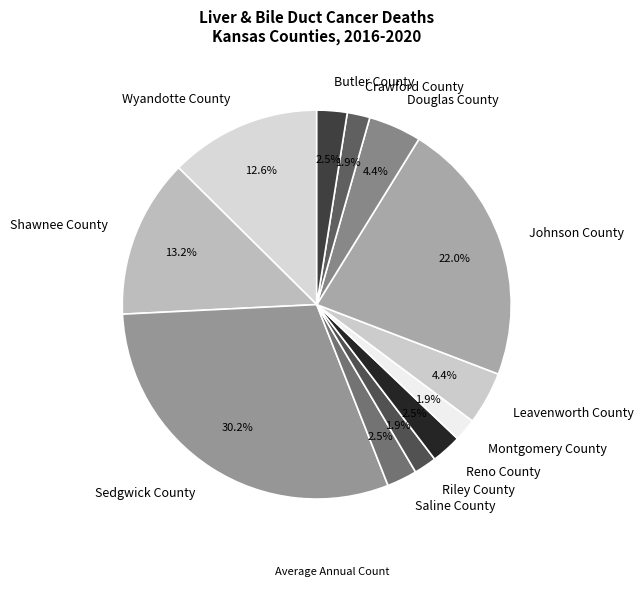

What is the total percentage of Johnson County and Saline County?

24.5%